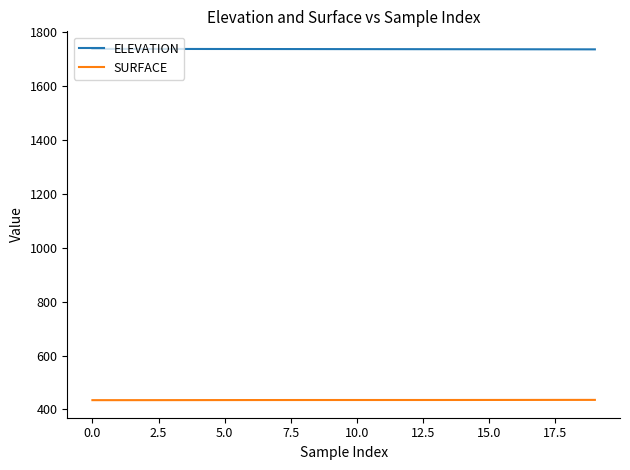

What is the maximum value shown in the chart?

1739.0